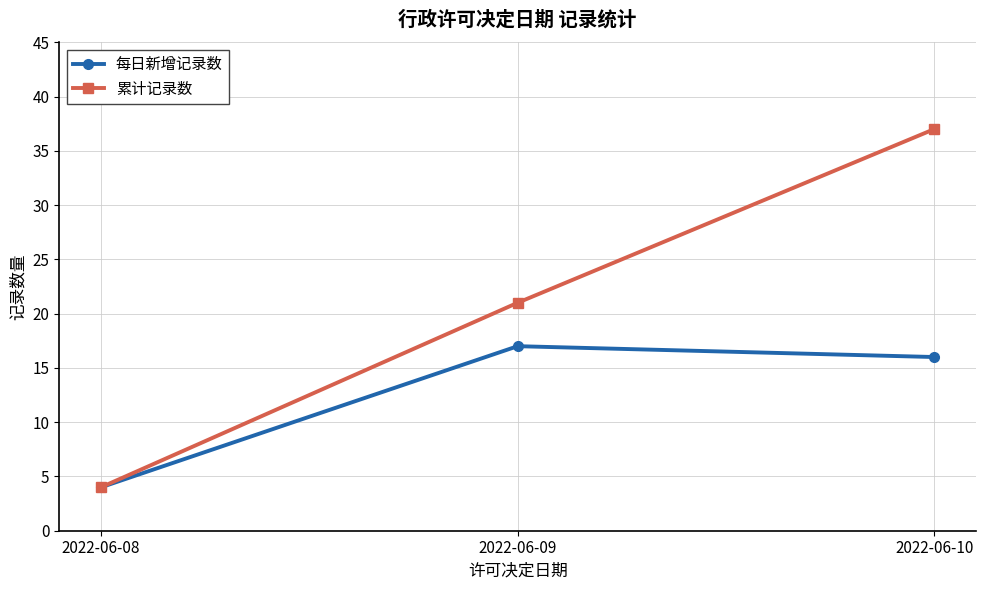

What is the total value across all series at 2022-06-09?

38